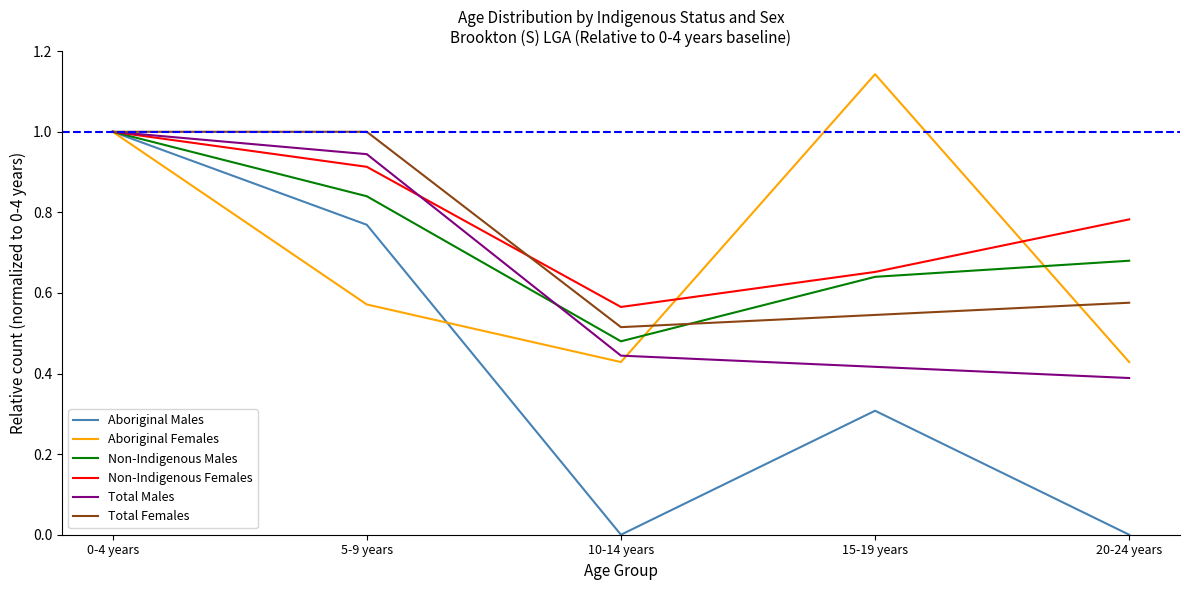

What is the highest value of the Non-Indigenous Males series?

1.0